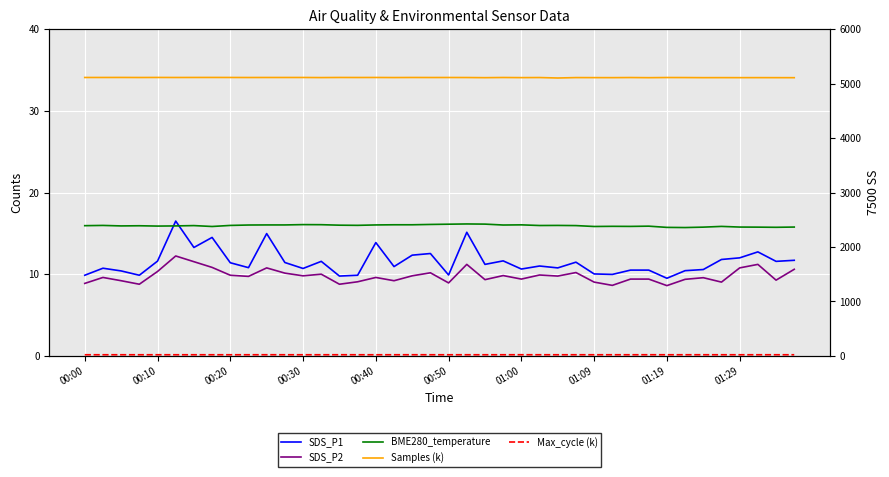

What value does the SDS_P2 series have at 23?

9.8